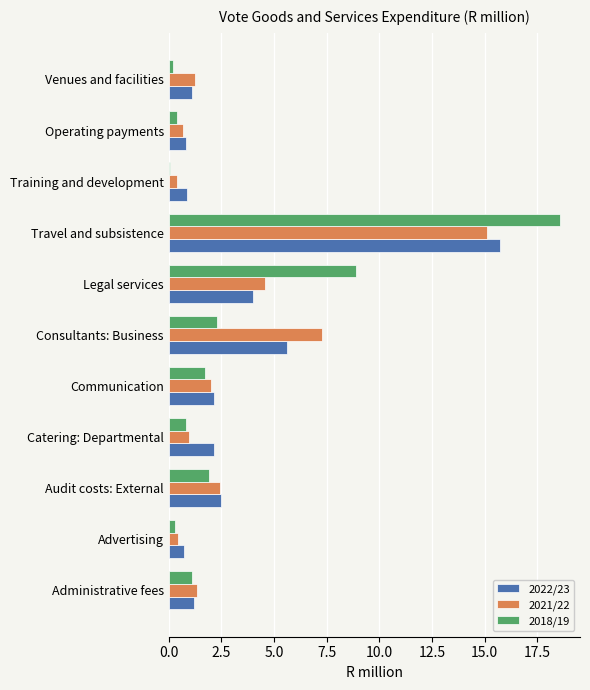

What is the maximum value for 2018/19?

18.6